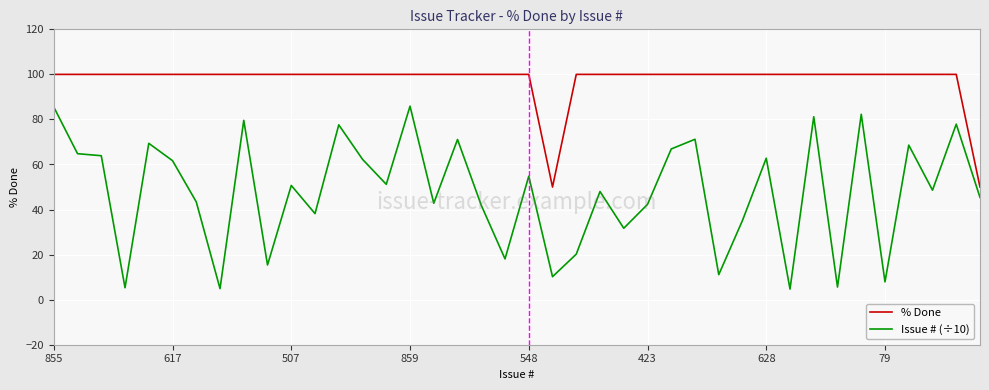

Which series has the widest spread of values?

Issue # (÷10)